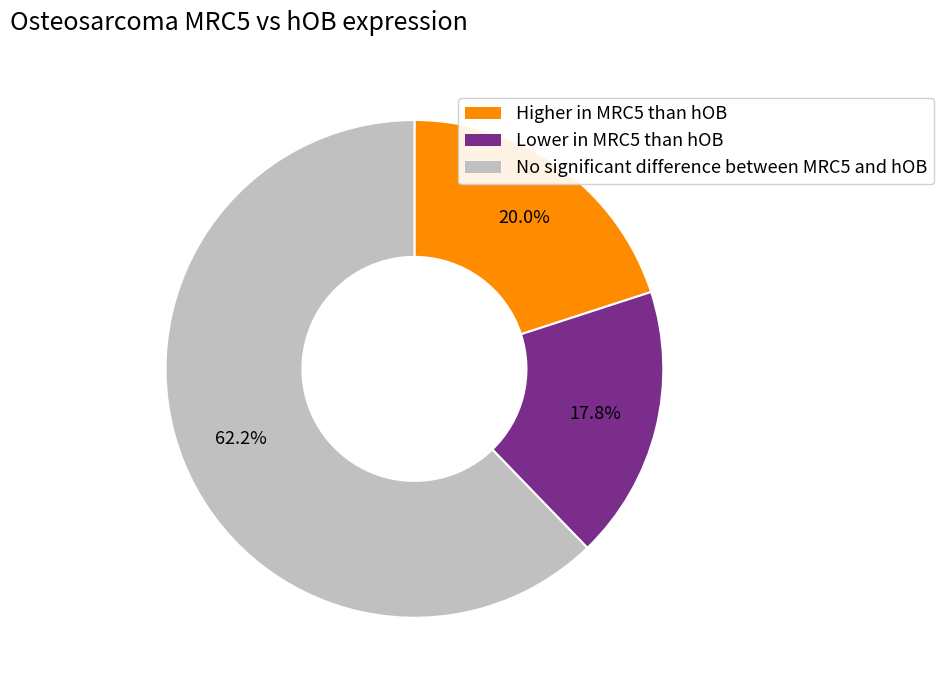

Approximately how many times larger is the value at No significant difference between MRC5 and hOB compared to Higher in MRC5 than hOB?

3.1